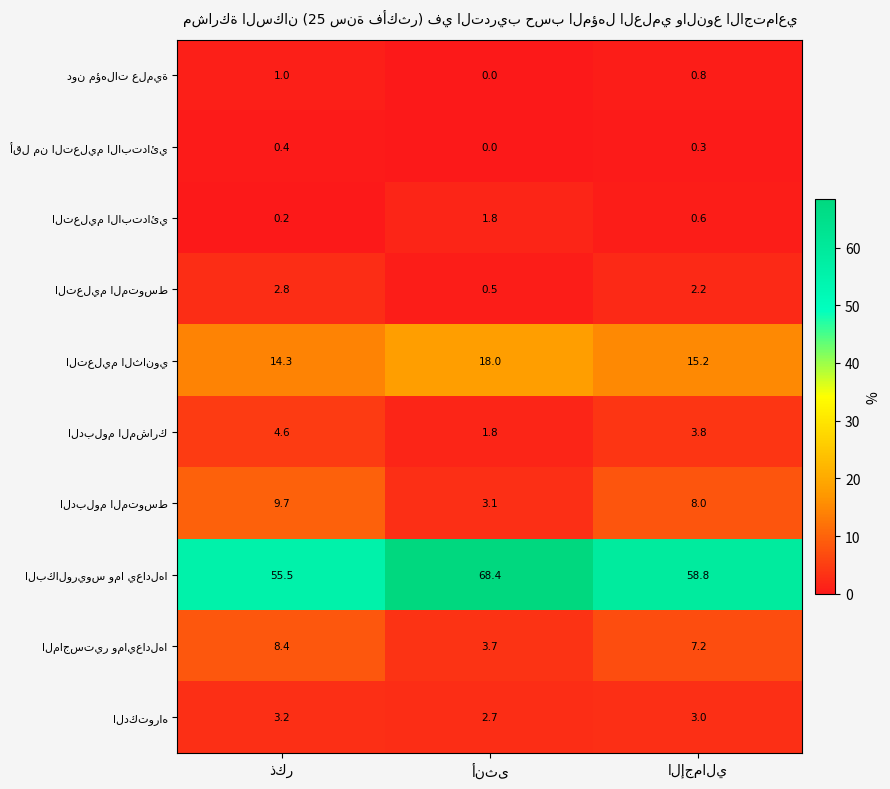

Where does the الدبلوم المشارك series first go above 3?

ذكر